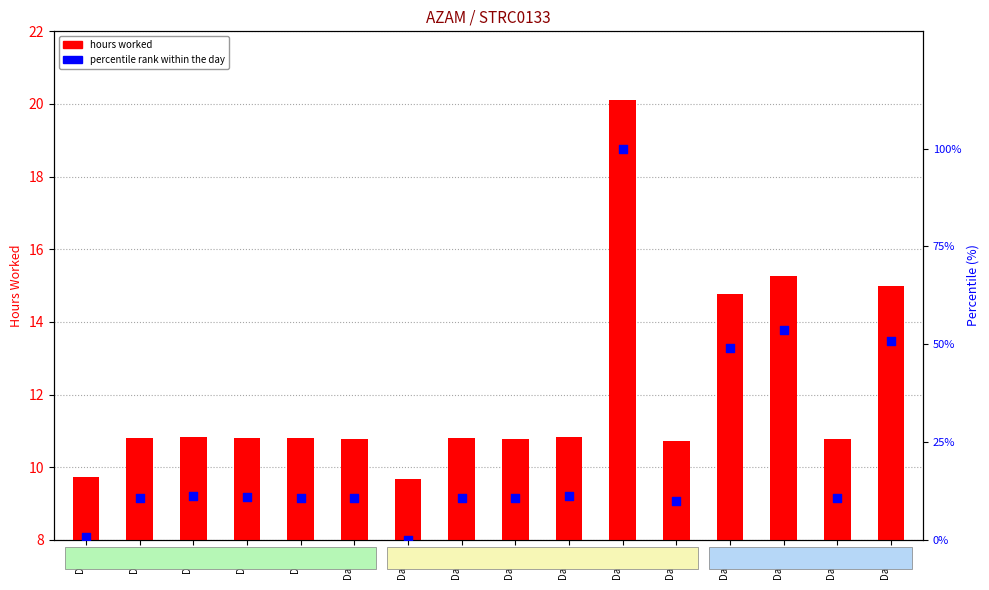

Which series has the widest spread of Y values?

percentile rank within the day